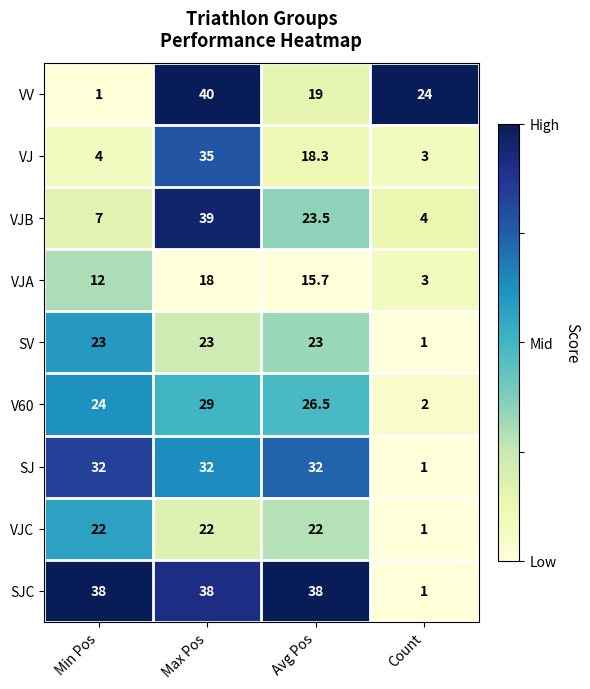

Rank the series at Max Pos from lowest to highest value.

VJA, VJC, SV, V60, SJ, VJ, SJC, VJB, VV